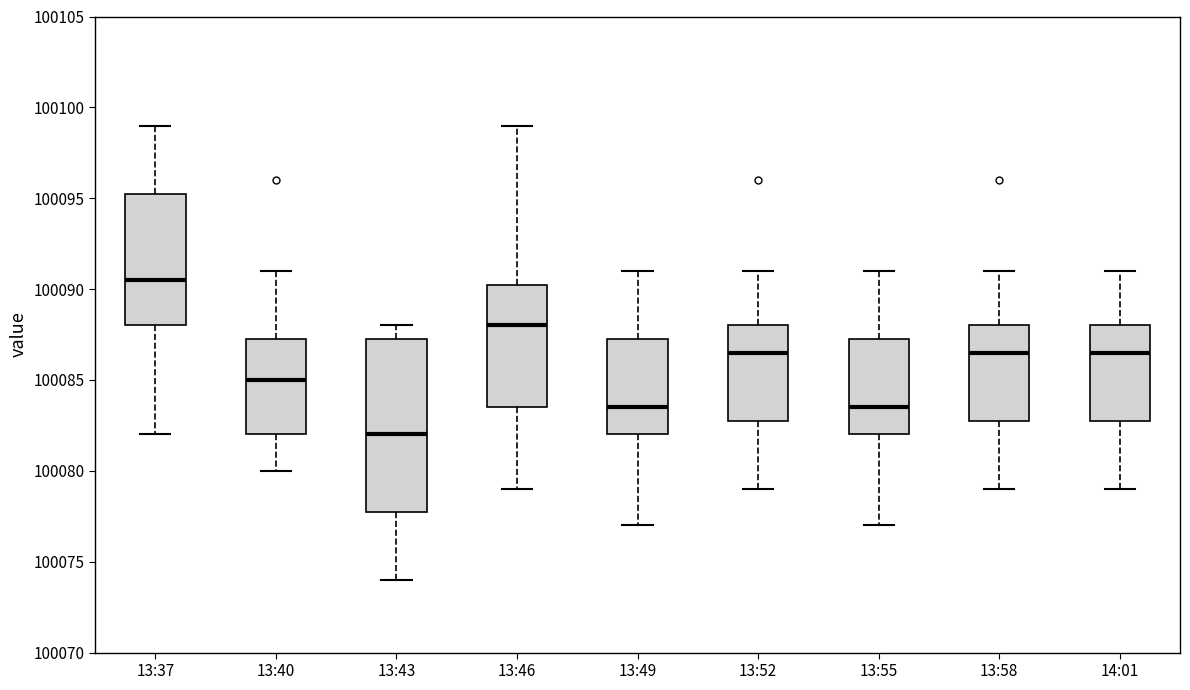

Where is the upper edge of the box for 13:43 on the y-axis? The values are not printed on the chart, so give them approximately, as read against the axis.

100087.5